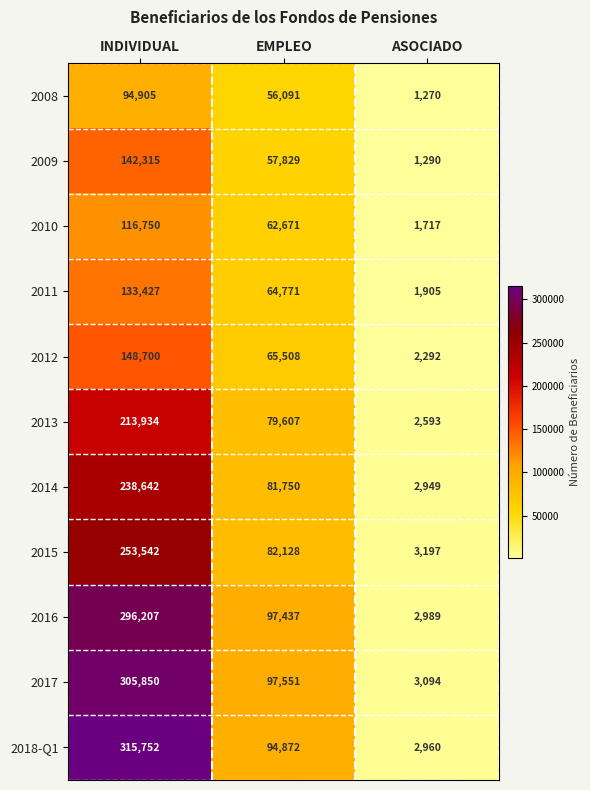

At how many categories does at least one series exceed 91837?

2